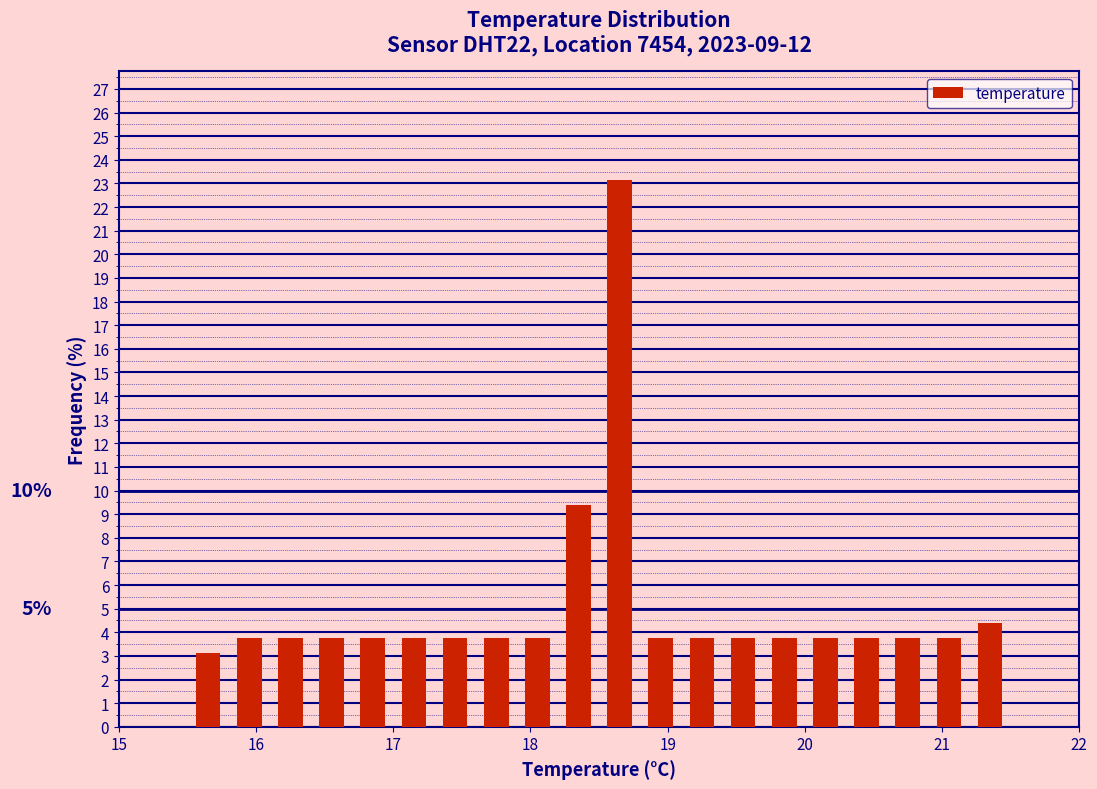

Around what value on the x-axis is the tallest bar? Give the approximate position of its centre, as read against the axis.

18.7